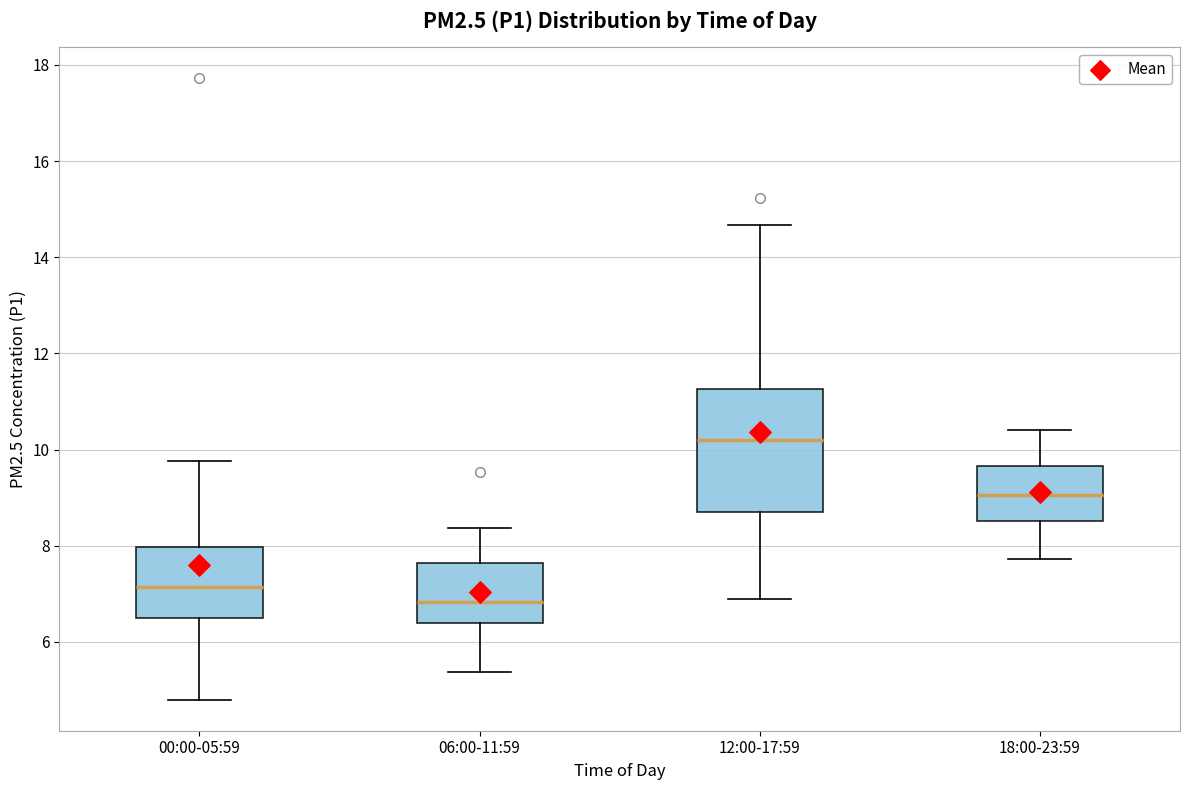

Which box has the lowest median line?

06:00-11:59